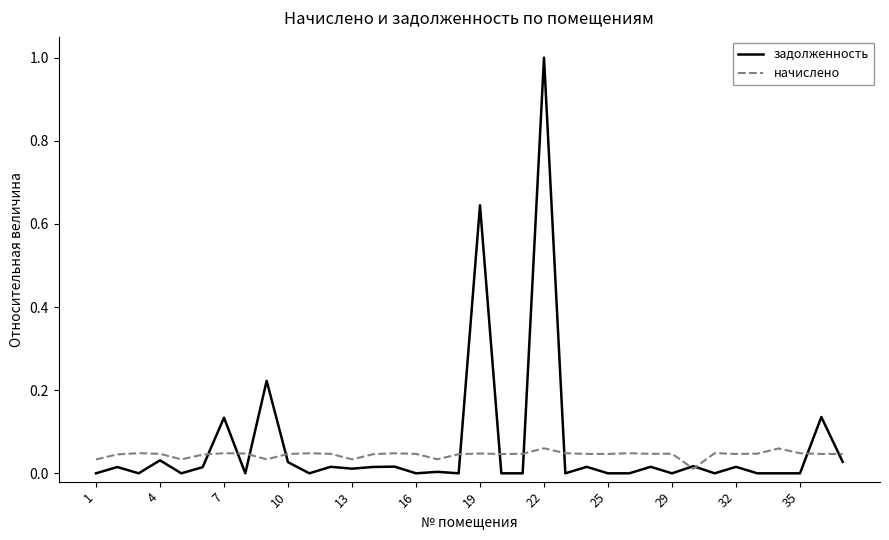

Rank the series by their maximum value, from highest to lowest.

задолженность, начислено